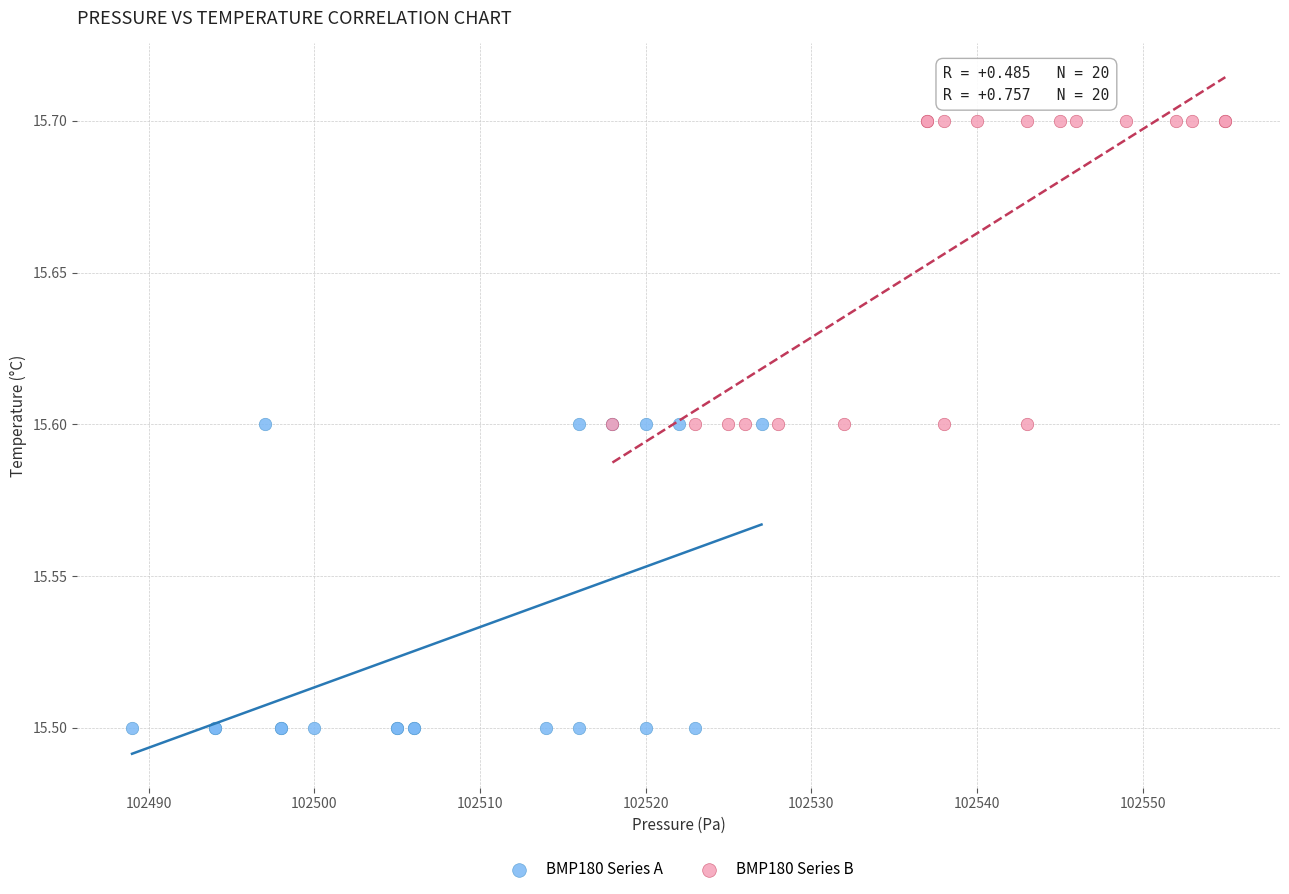

Which series reaches the maximum Y coordinate?

BMP180 Series B